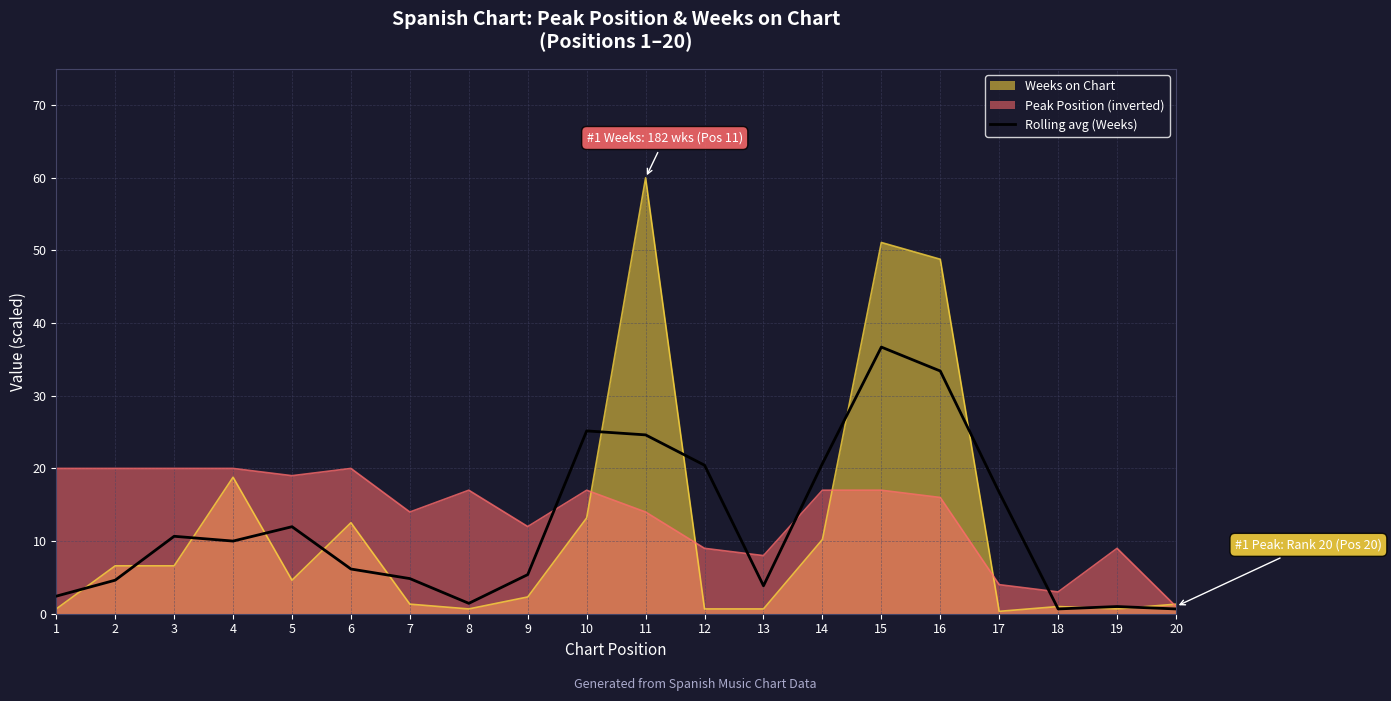

Where does the data first go above 10?

3